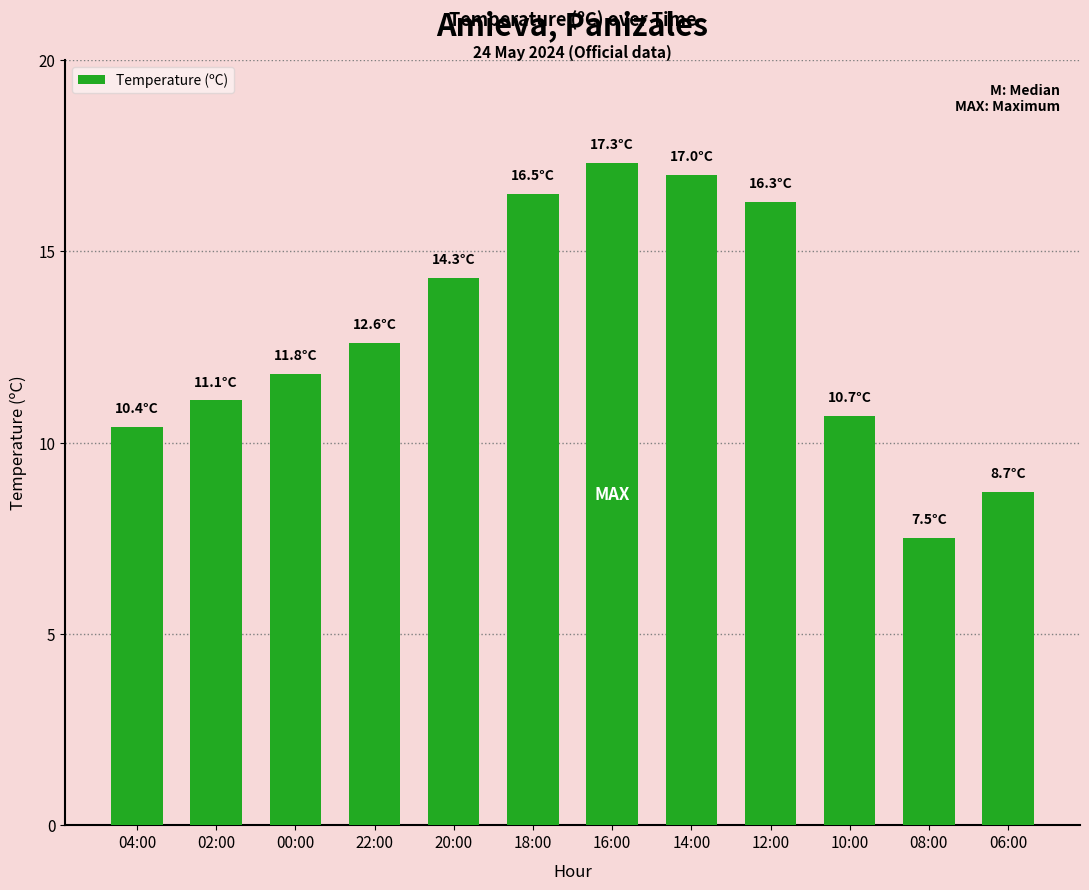

Reading left to right, what are all the values shown in this chart?

10.4	11.1	11.8	12.6	14.3	16.5	17.3	17.0	16.3	10.7	7.5	8.7